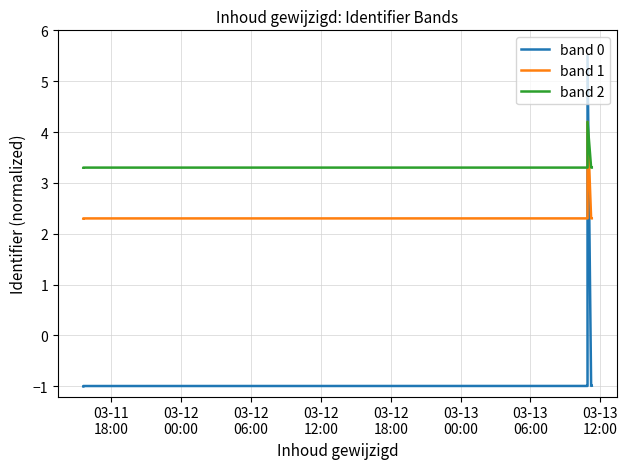

What is the highest value of the band 0 series?

5.5